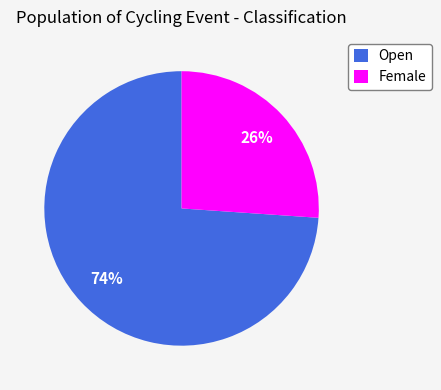

Is the sum of Open and Female greater than half?

Yes